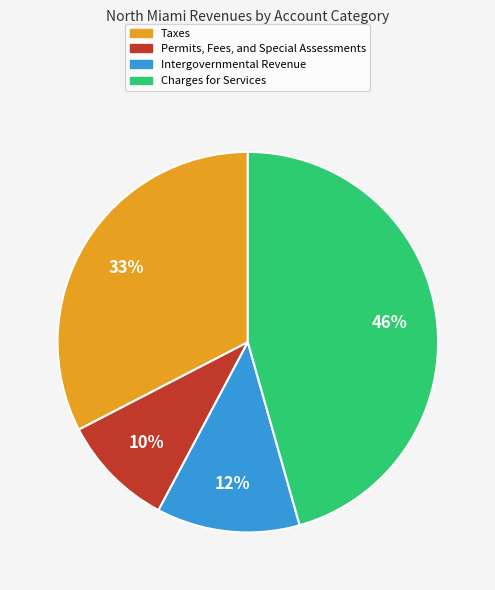

Is it true that Taxes is 33% of the pie?

True